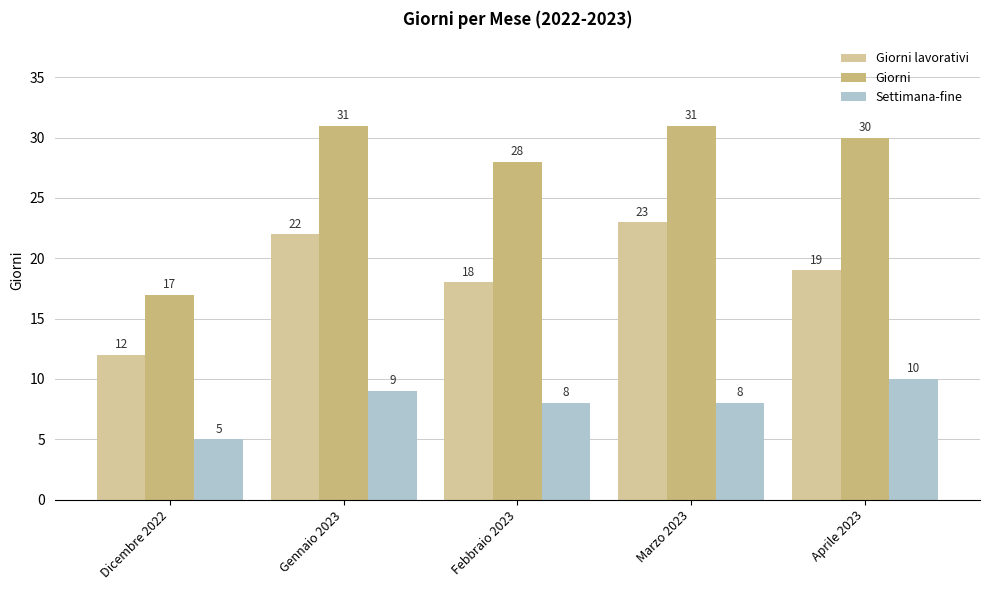

What position from the right is Aprile 2023?

1